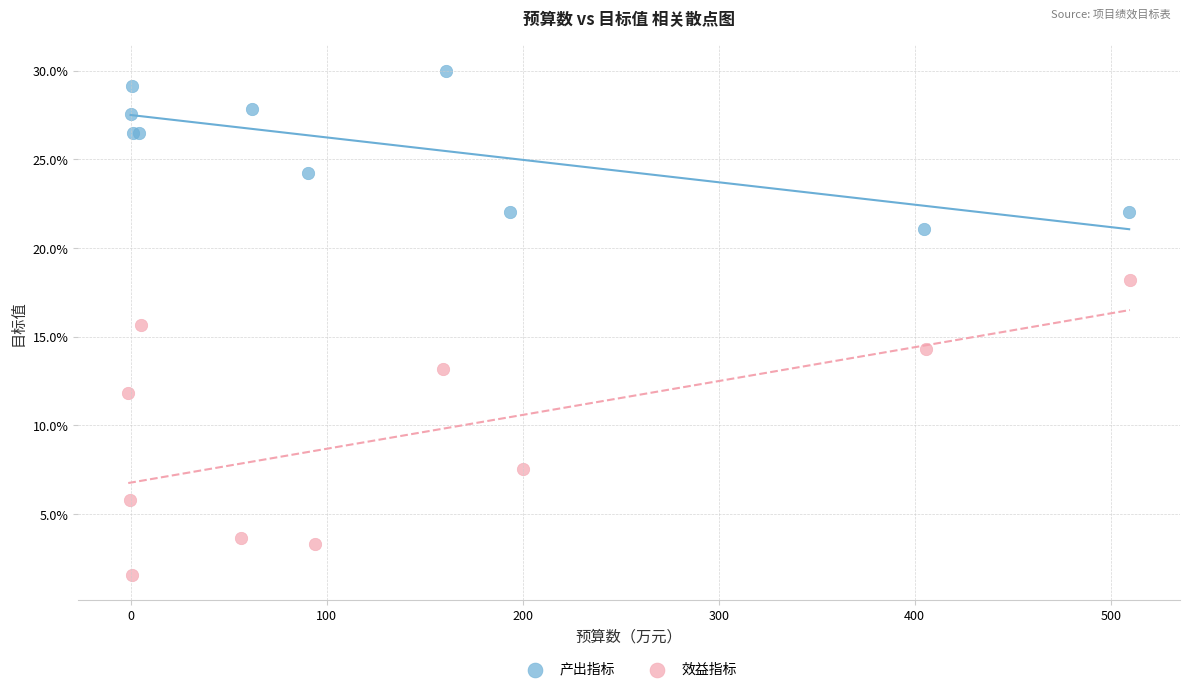

Which series reaches the minimum Y coordinate?

效益指标